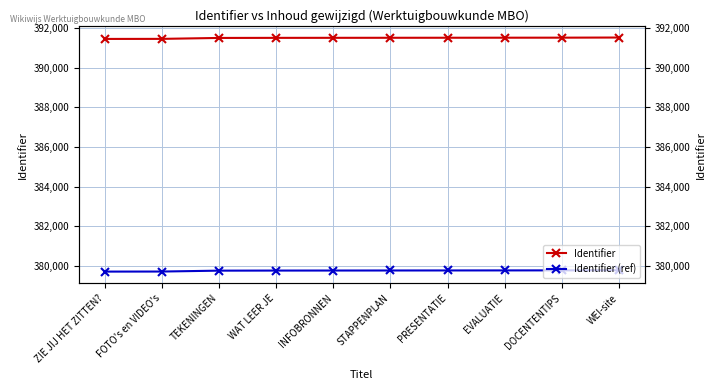

What is the value of the Identifier (ref) point at the 9th from the left?

379771